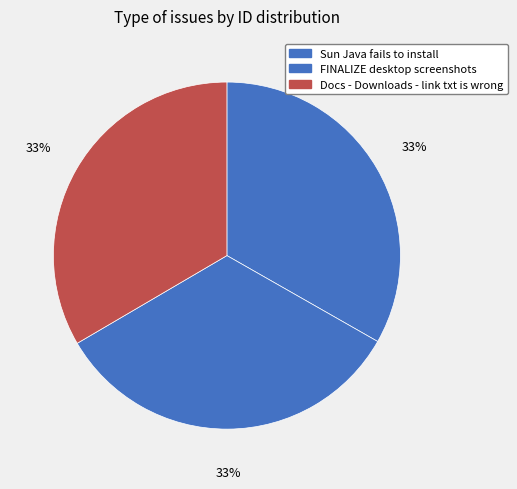

Combined, do FINALIZE desktop screenshots and Sun Java fails to install account for over 50%?

Yes